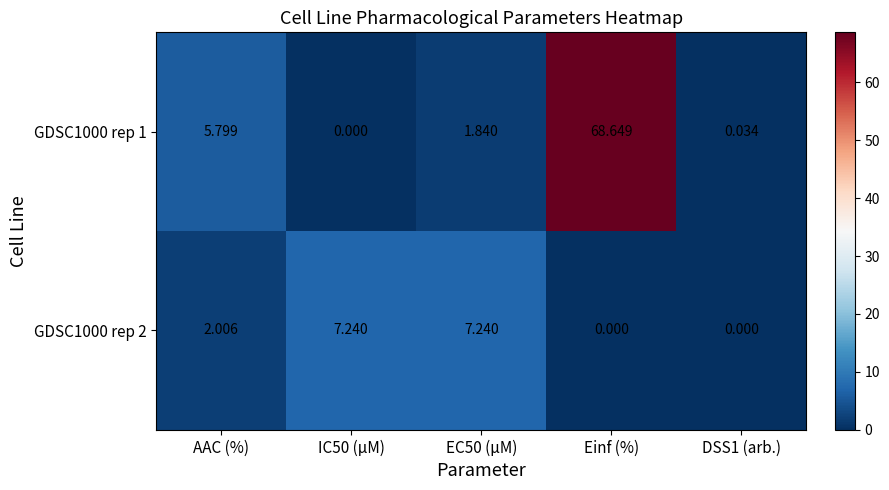

At which category is the sum across all series the highest?

Einf (%)